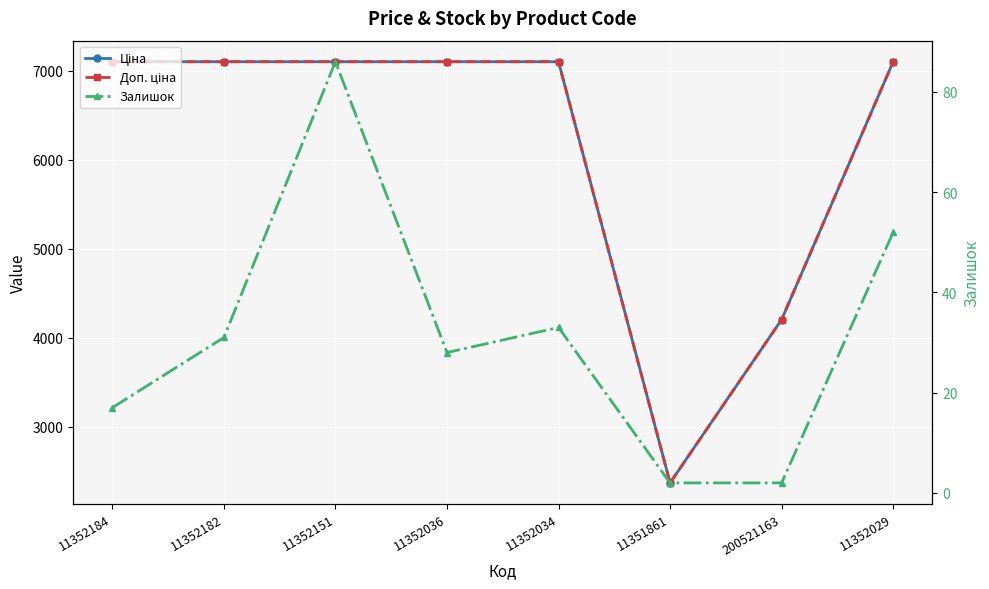

Reading left to right, list all the values displayed in this chart.

Ціна: 7098.8	7098.8	7098.8	7098.8	7098.8	2372.4	4204.8	7098.8
Доп. ціна: 7098.8	7098.8	7098.8	7098.8	7098.8	2372.0	4205.0	7098.8
Залишок: 17.0	31.0	86.0	28.0	33.0	2.0	2.0	52.0